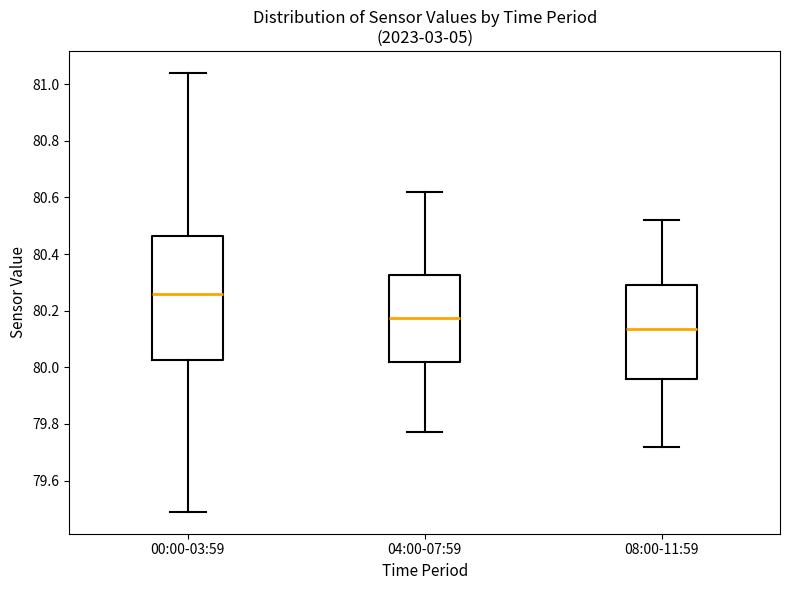

Reading left to right, read every box against the y-axis: the position of its median line, the range the box covers, and the ends of its whiskers. The values are not printed on the chart, so give them approximately, as read against the axis.

00:00-03:59: median 80.26, box 80.02 to 80.46, whiskers 79.50 to 81.04
04:00-07:59: median 80.18, box 80.02 to 80.32, whiskers 79.78 to 80.62
08:00-11:59: median 80.14, box 79.96 to 80.30, whiskers 79.72 to 80.52